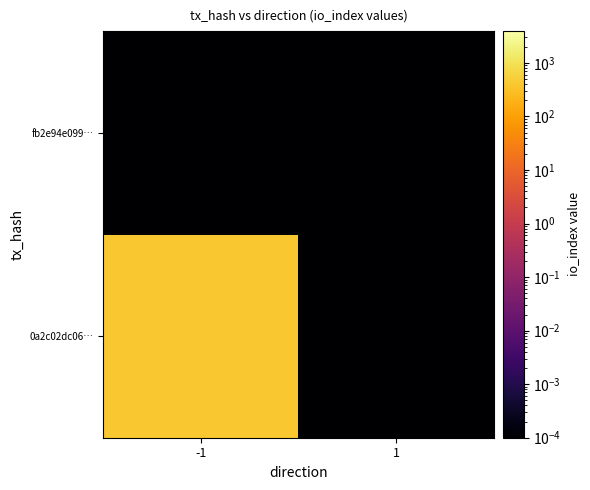

What is the total value across all series at -1?

393.0